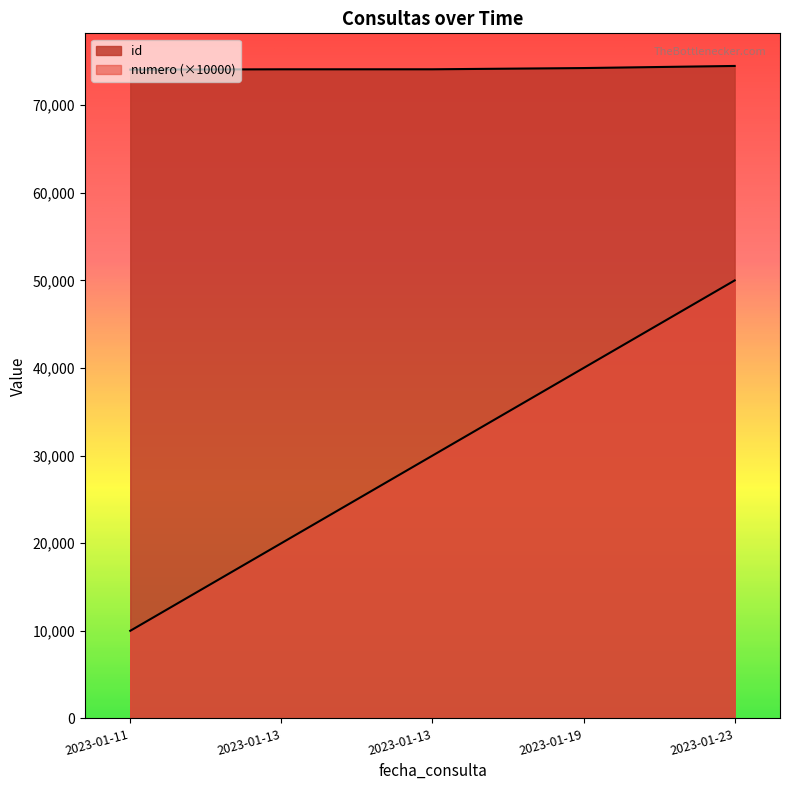

Between 2023-01-11 and 2023-01-19, which is larger?

2023-01-19